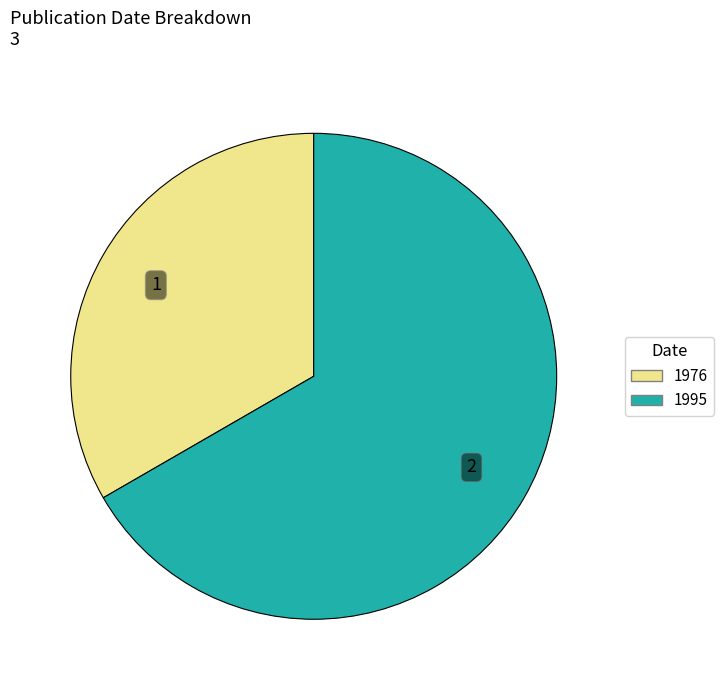

True or false: 1976 accounts for 25% of the total.

False